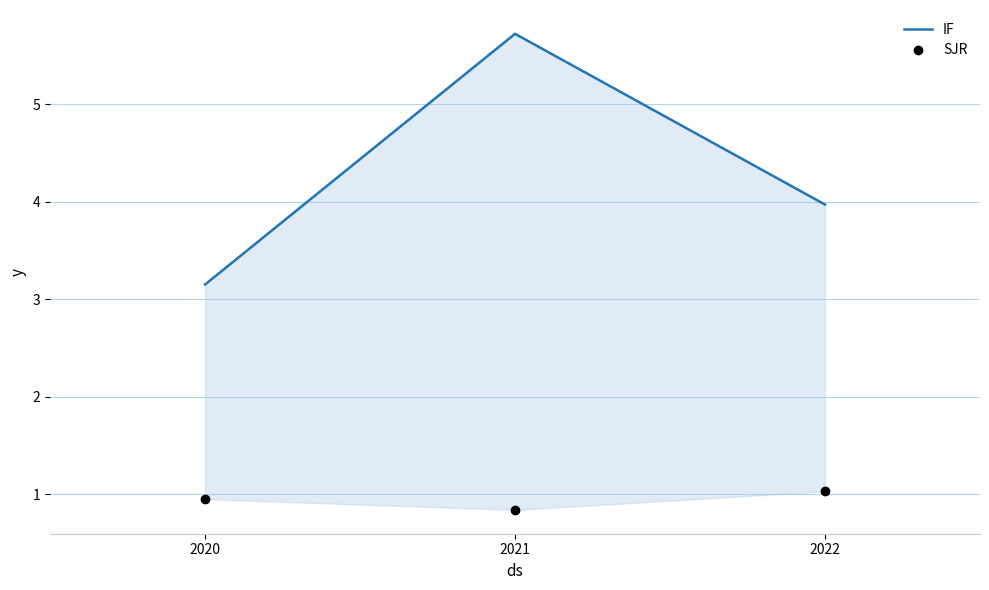

Which series has the largest total across all categories?

IF